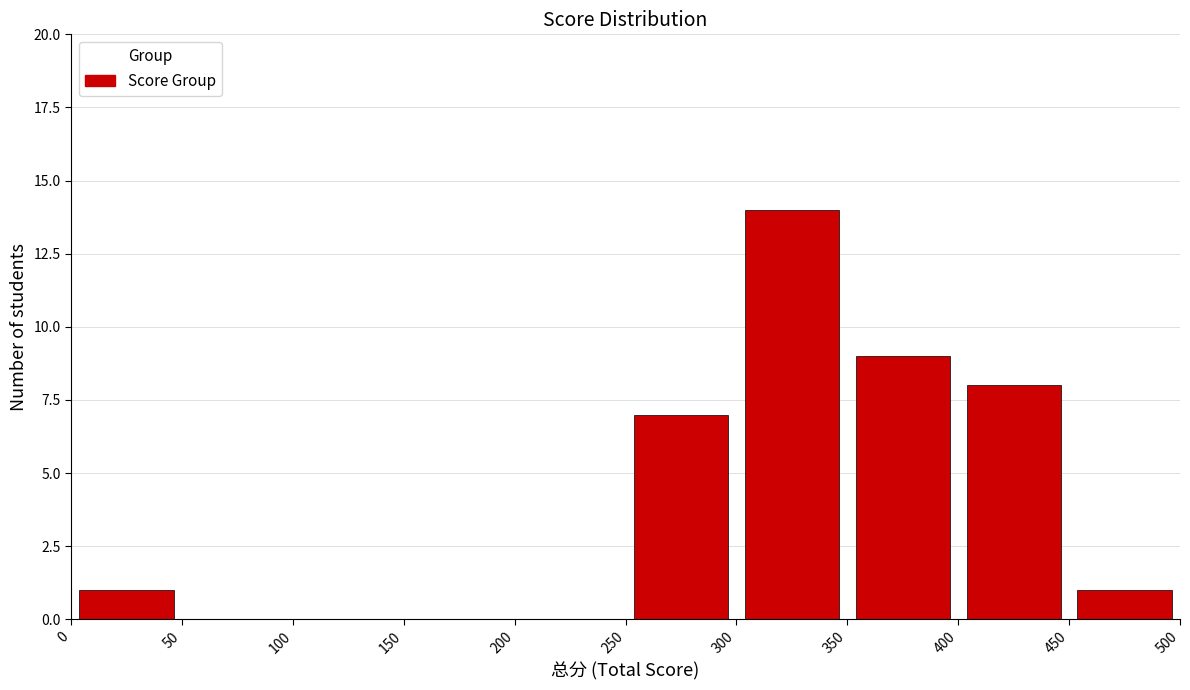

Reading left to right, transcribe this chart: for each bar, give the range it covers on the x-axis and its height. The values are not printed on the chart, so give them approximately, as read against the axis.

0 to 50: 1
50 to 100: 0
100 to 150: 0
150 to 200: 0
200 to 250: 0
250 to 300: 7
300 to 350: 14
350 to 400: 9
400 to 450: 8
450 to 500: 1